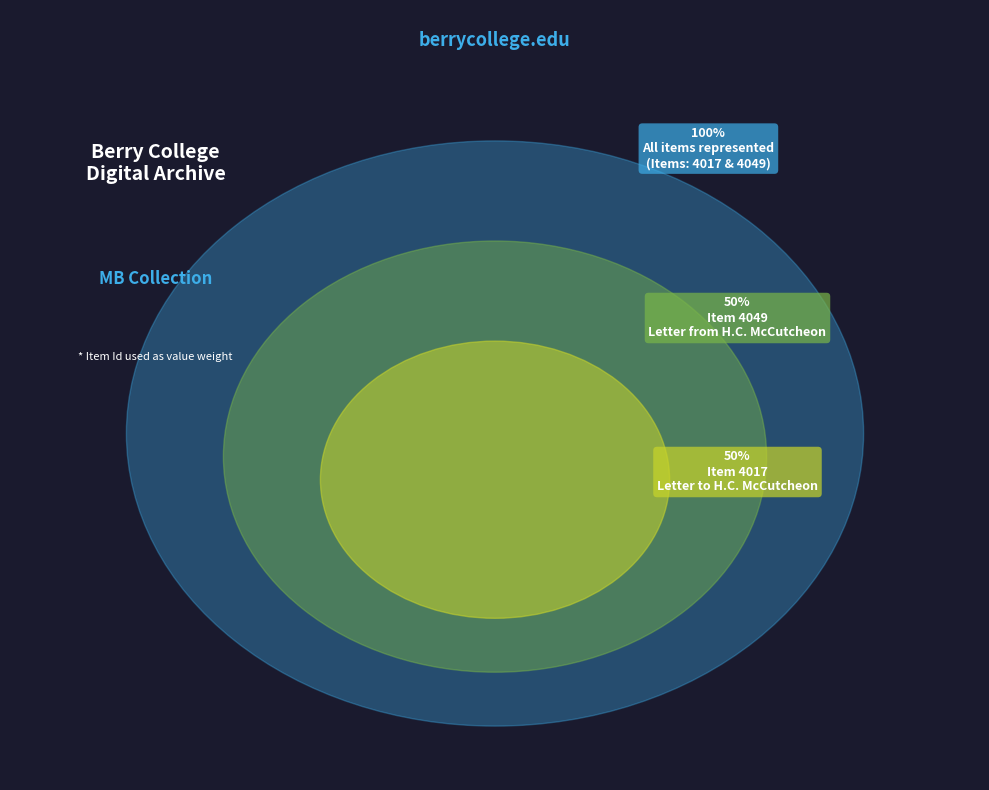

Which category has the biggest portion of the pie?

Item 4049: Letter to Martha Berry from H. C. McCutcheon (1927-3-22)